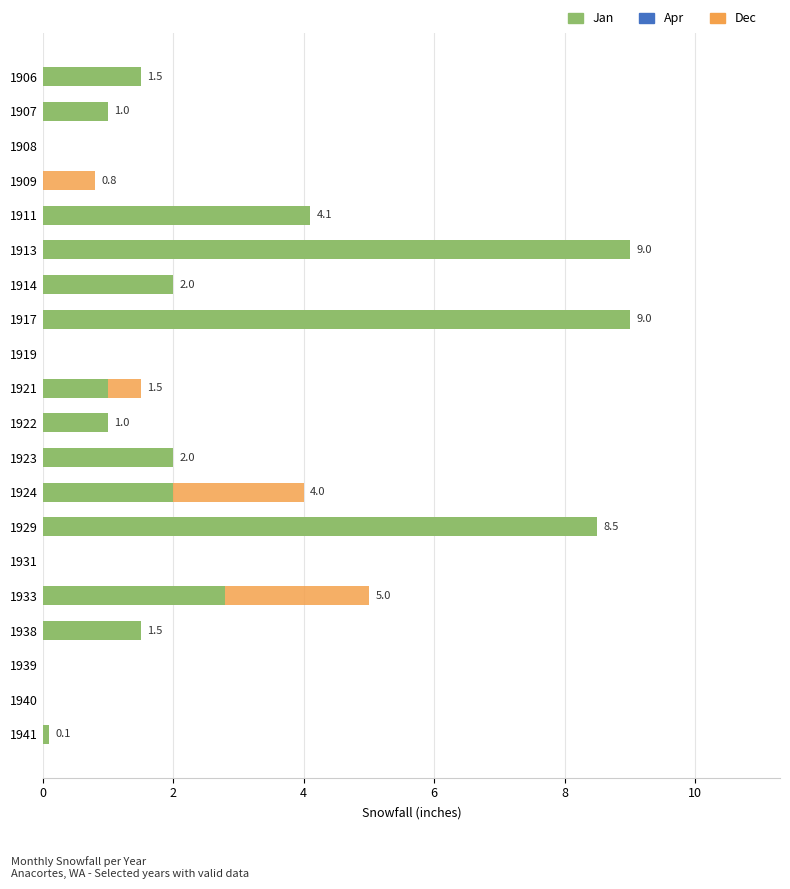

List the series in order of their peak value, lowest first.

Apr, Dec, Jan